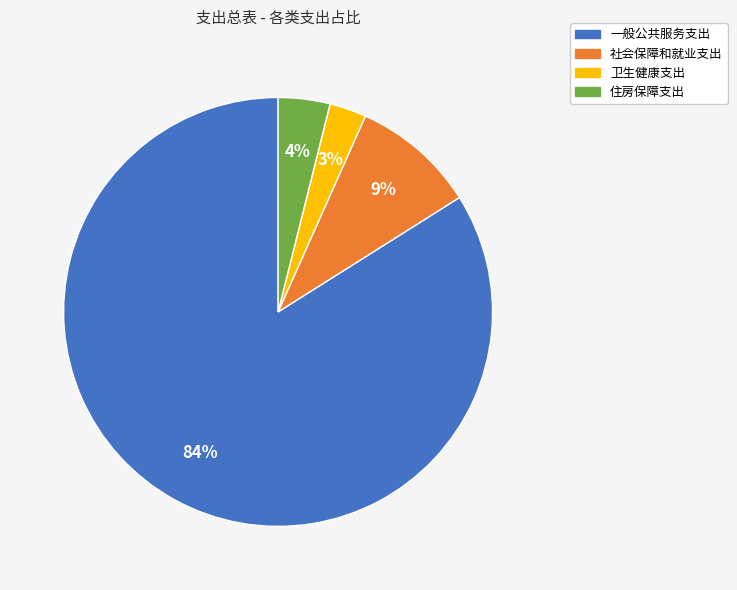

To the nearest percent, what portion does 住房保障支出 represent?

4%